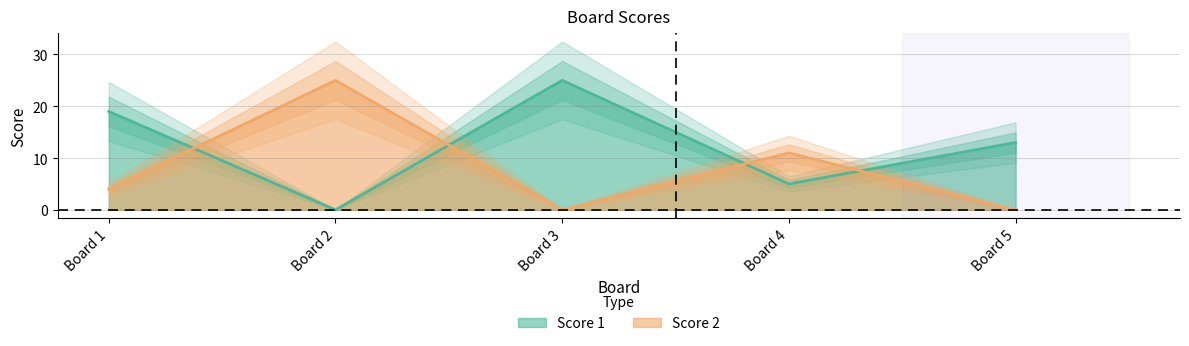

What are all the series names shown in the legend?

Score 1, Score 2